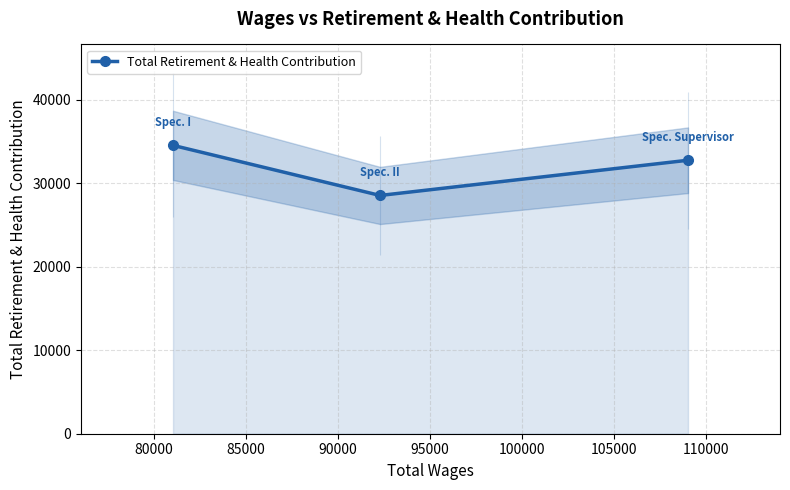

How many lines are shown in the chart?

1